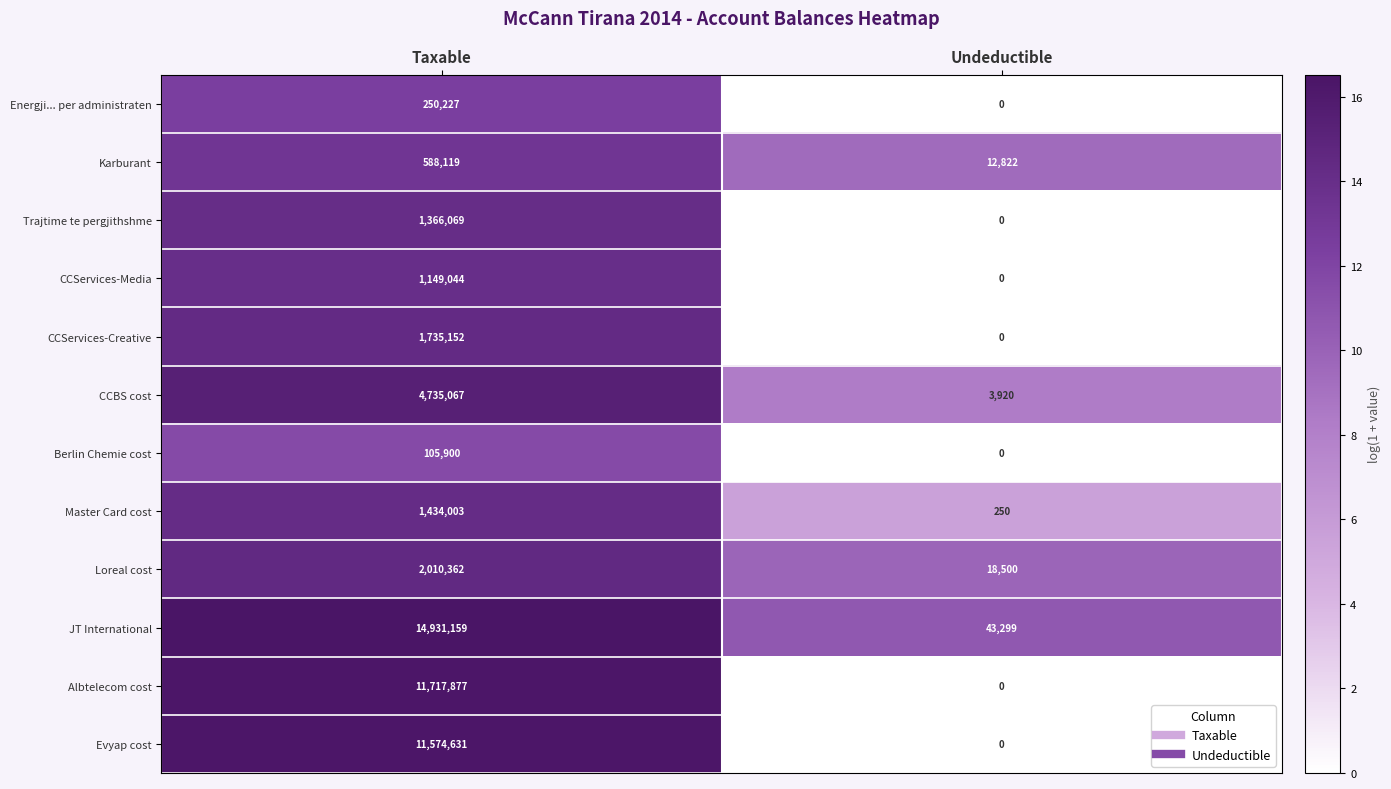

True or false: CCServices-Media has a value of 1149044 at Taxable.

True